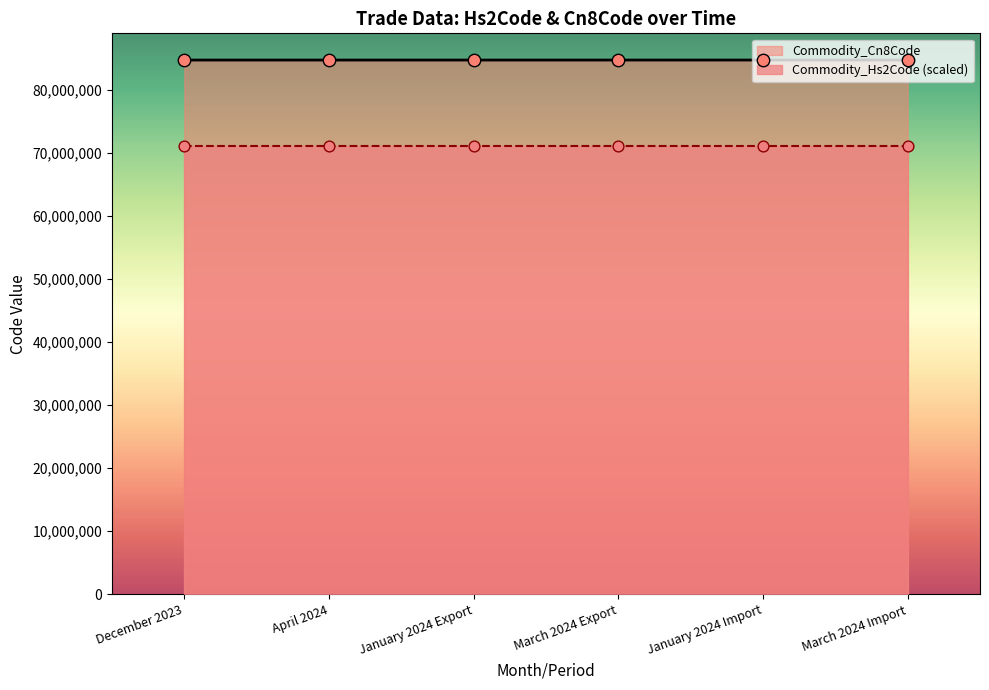

Between April 2024 and March 2024 Export, which is larger?

April 2024